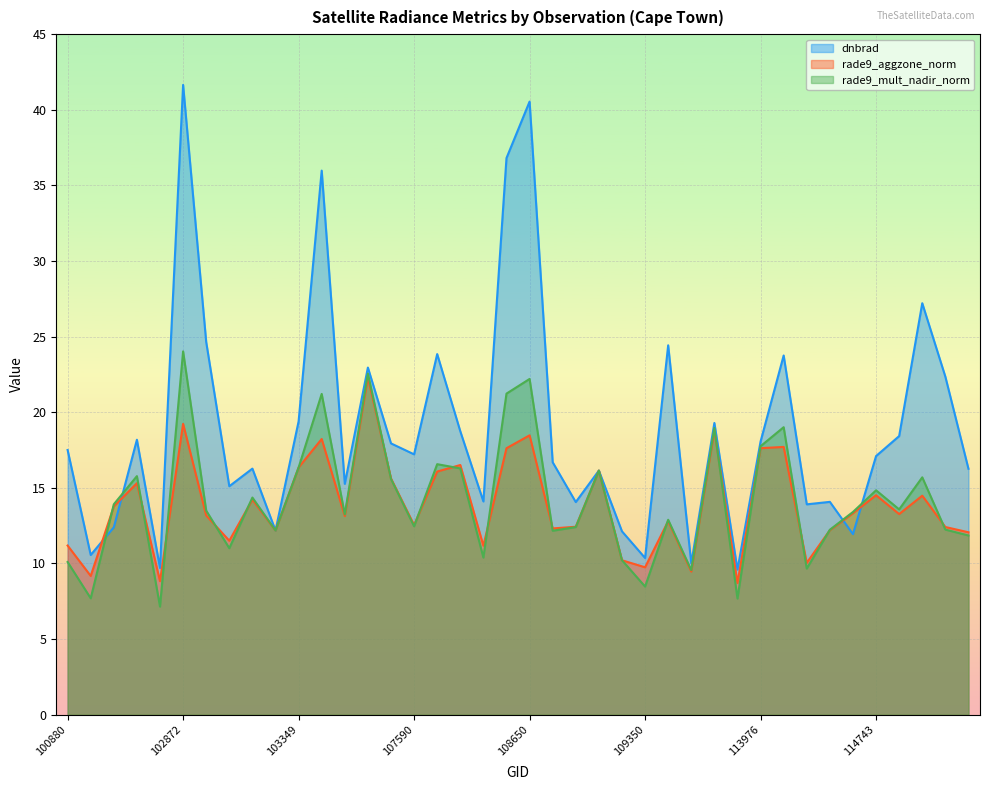

Where is rade9_aggzone_norm nearest to the value 15?

102744